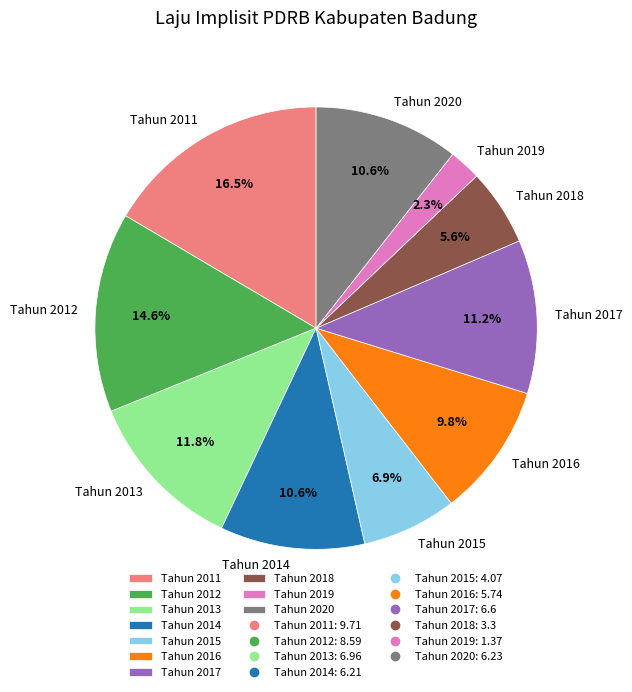

Approximately how many times larger is the value at Tahun 2012 compared to Tahun 2018?

2.6